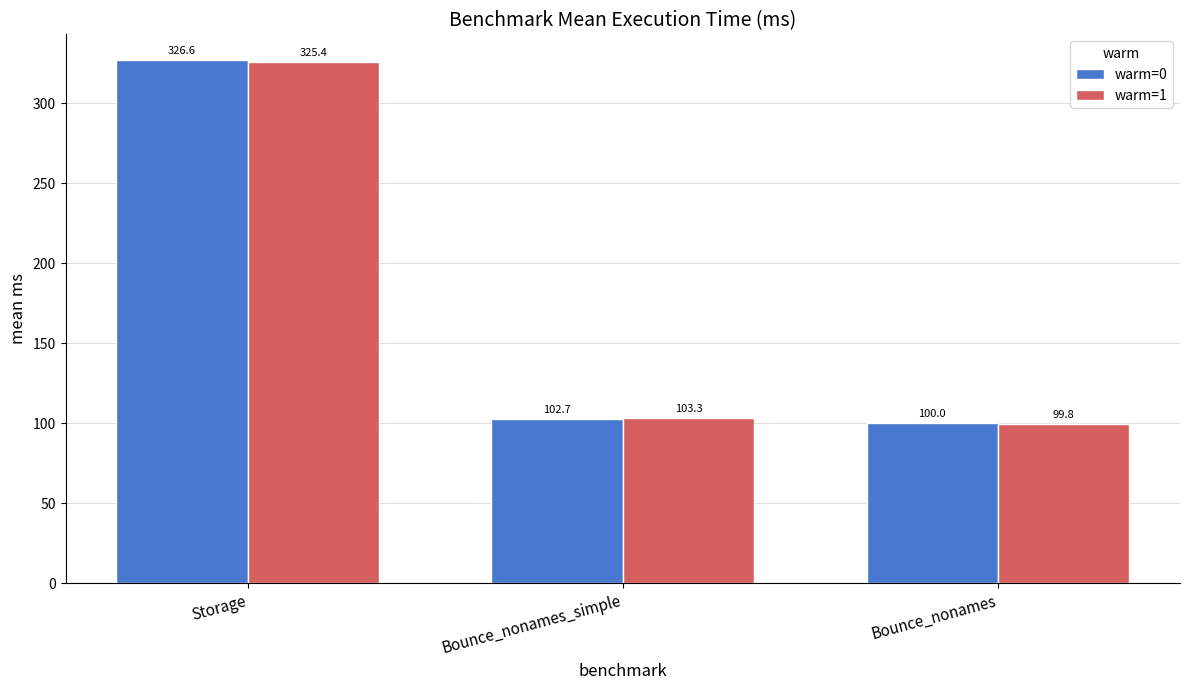

What position from the left is Bounce_nonames_simple?

2